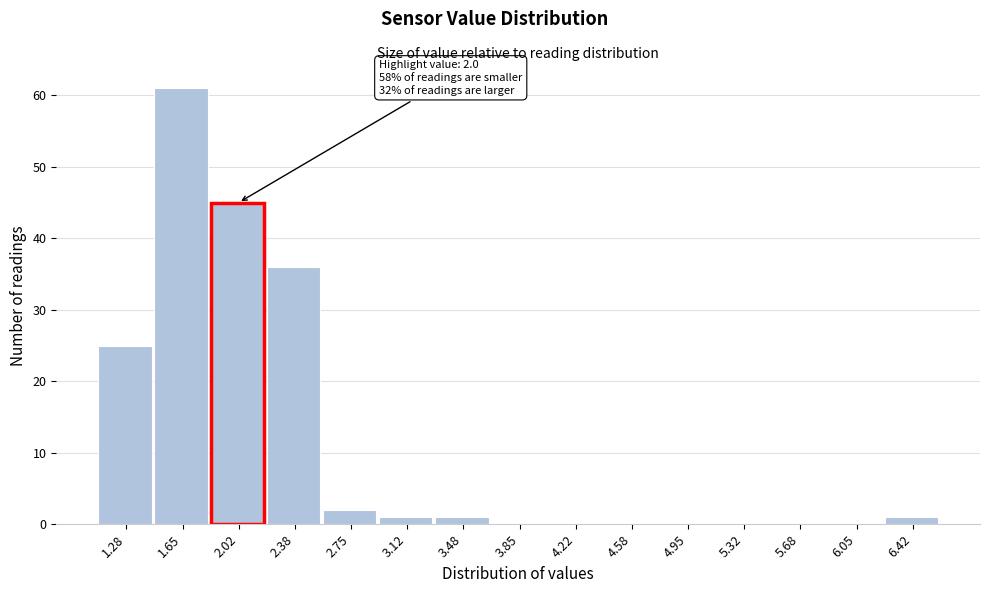

Over which range of the x-axis is the bar tallest?

1.45 to 1.85